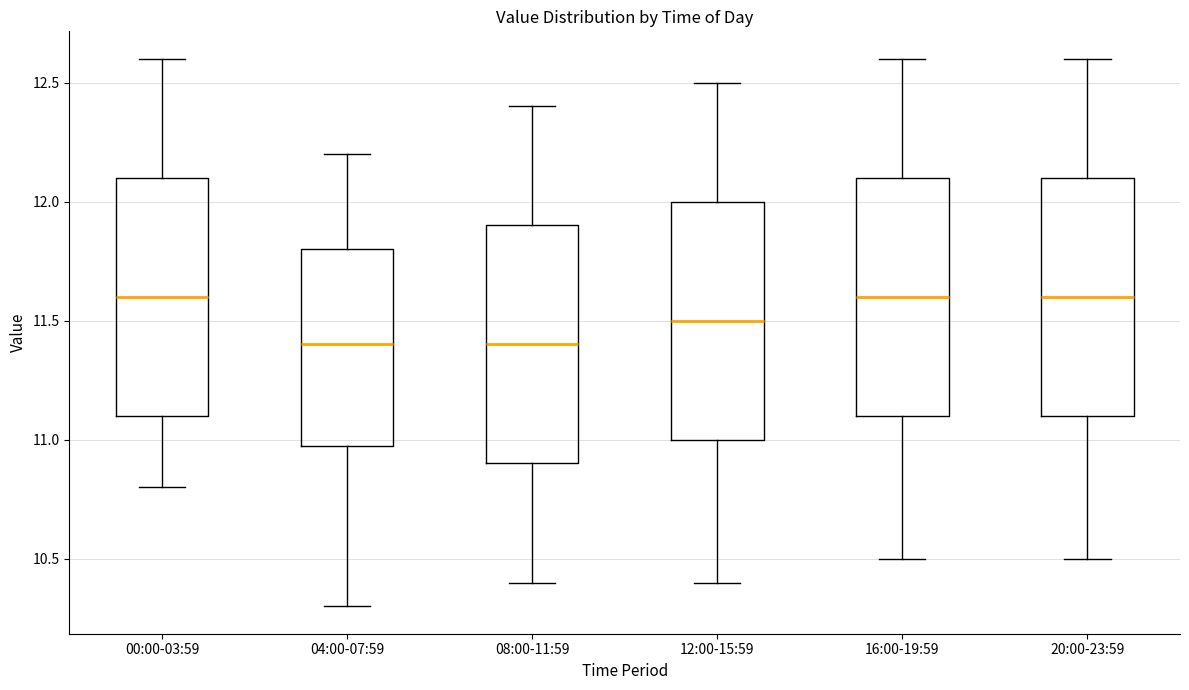

Reading left to right, read every box against the y-axis: the position of its median line, the range the box covers, and the ends of its whiskers. The values are not printed on the chart, so give them approximately, as read against the axis.

00:00-03:59: median 11.6, box 11.1 to 12.1, whiskers 10.8 to 12.6
04:00-07:59: median 11.4, box 11.0 to 11.8, whiskers 10.3 to 12.2
08:00-11:59: median 11.4, box 10.9 to 11.9, whiskers 10.4 to 12.4
12:00-15:59: median 11.5, box 11.0 to 12.0, whiskers 10.4 to 12.5
16:00-19:59: median 11.6, box 11.1 to 12.1, whiskers 10.5 to 12.6
20:00-23:59: median 11.6, box 11.1 to 12.1, whiskers 10.5 to 12.6